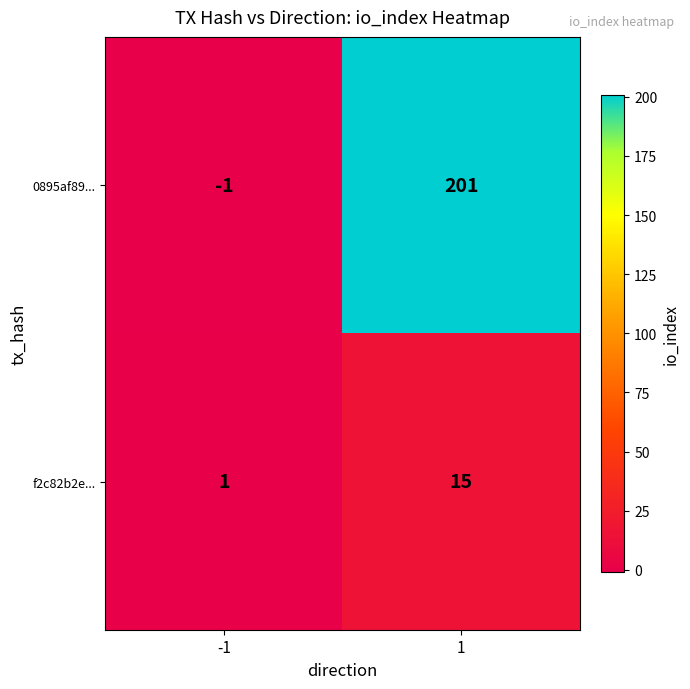

What is the approximate value of f2c82b2e... at 1?

15